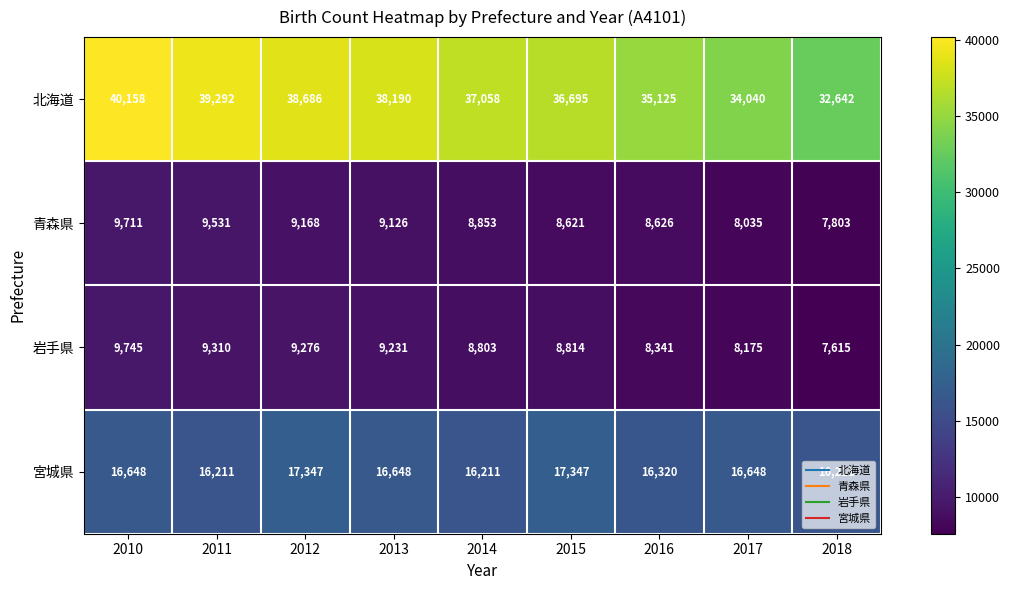

What is the smallest value displayed?

7615